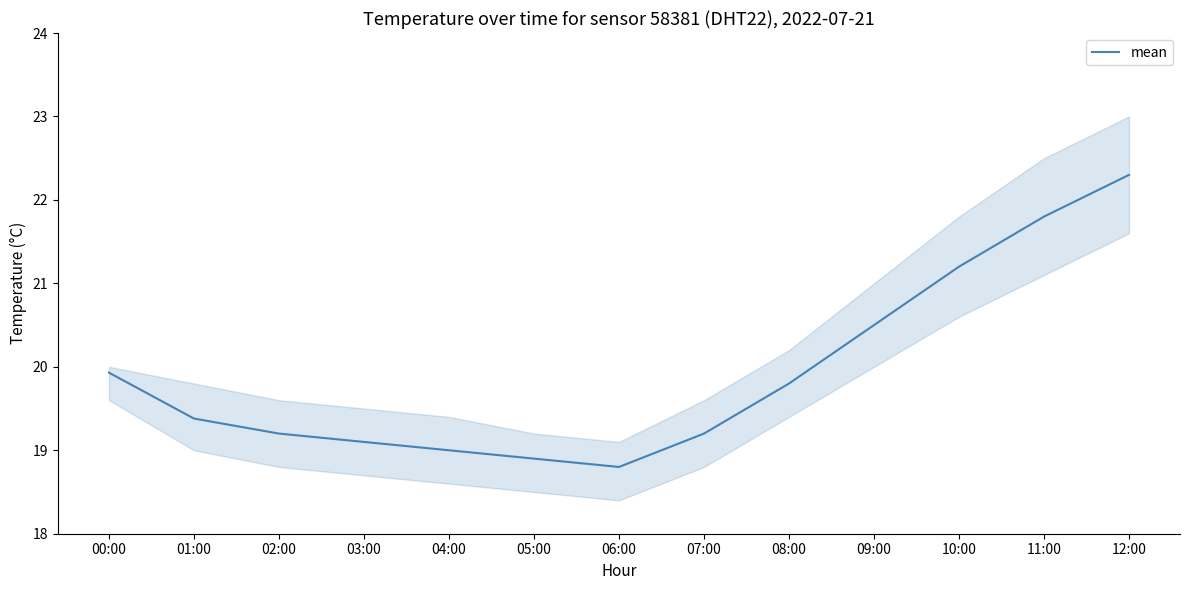

How many lines are shown in the chart?

1